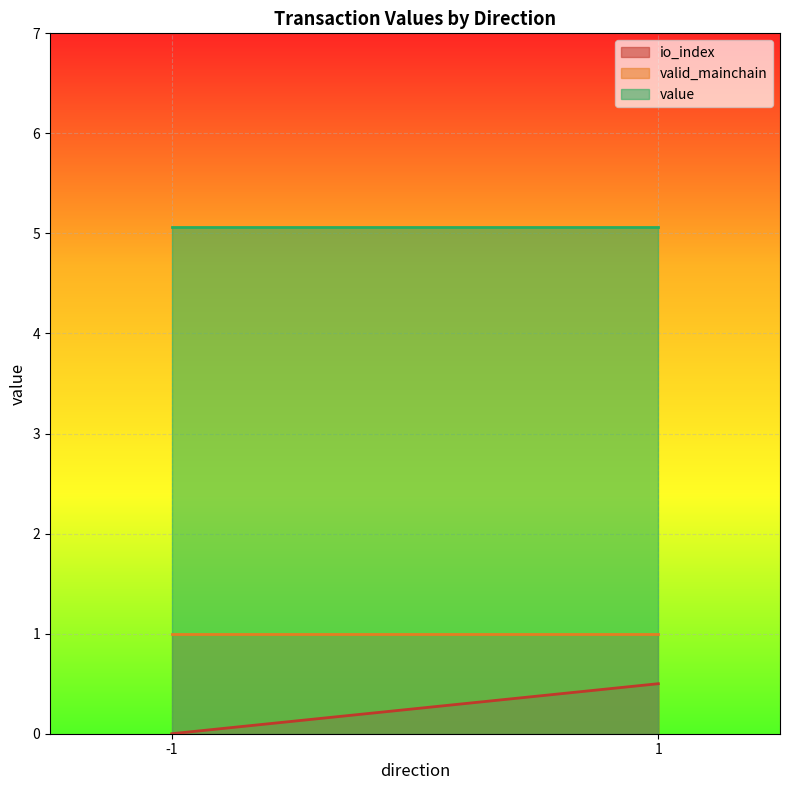

Is it true that value equals 1.2 at 1?

False